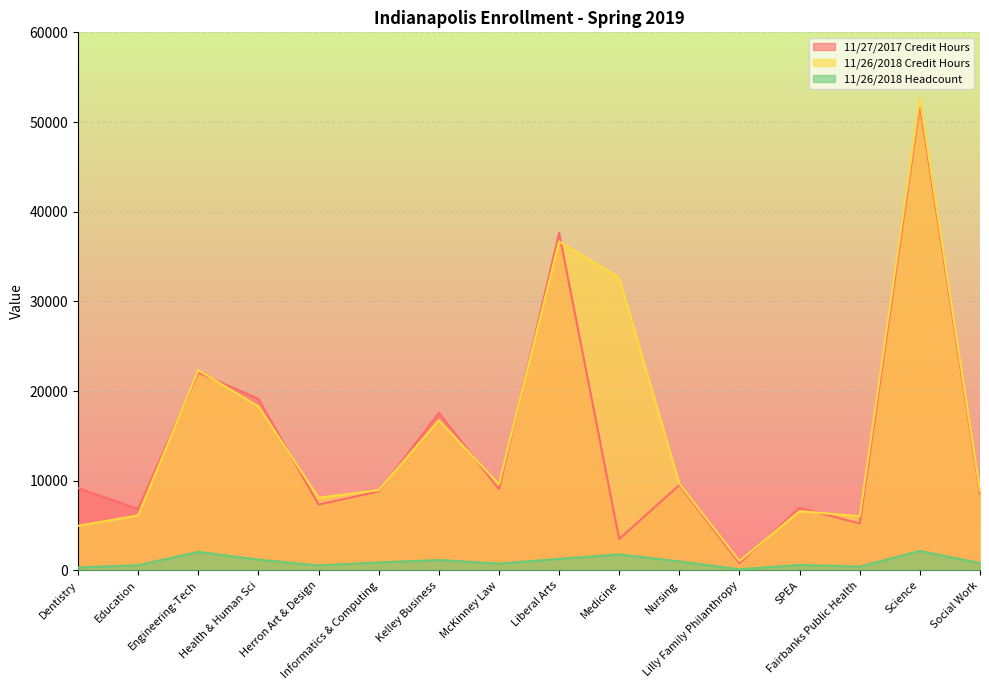

Is it true that 11/27/2017 Credit Hours equals 80517 at Science?

False